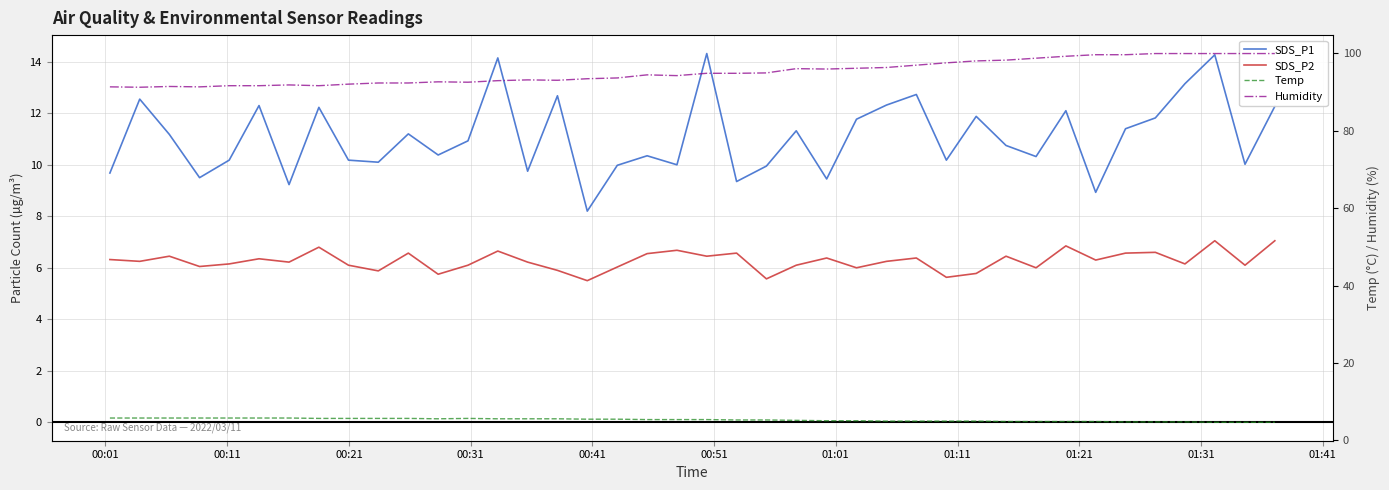

What is the lowest value of the SDS_P1 series?

8.2